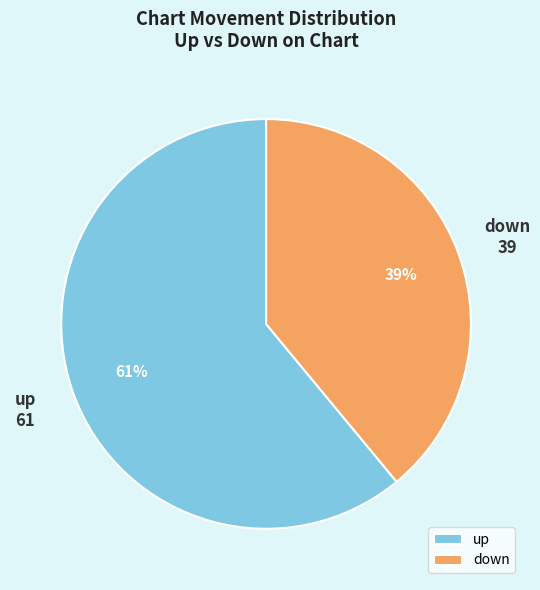

True or false: up accounts for 74% of the total.

False